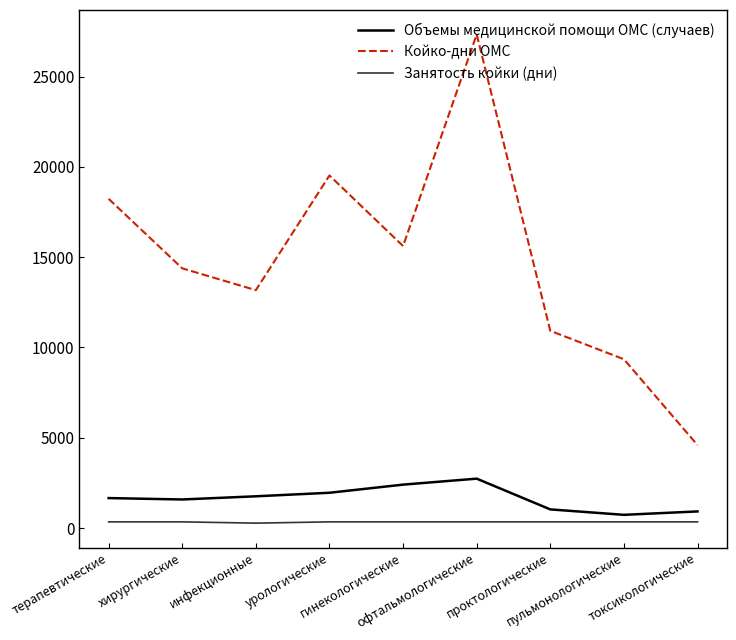

Which series has the largest total across all categories?

Койко-дни ОМС